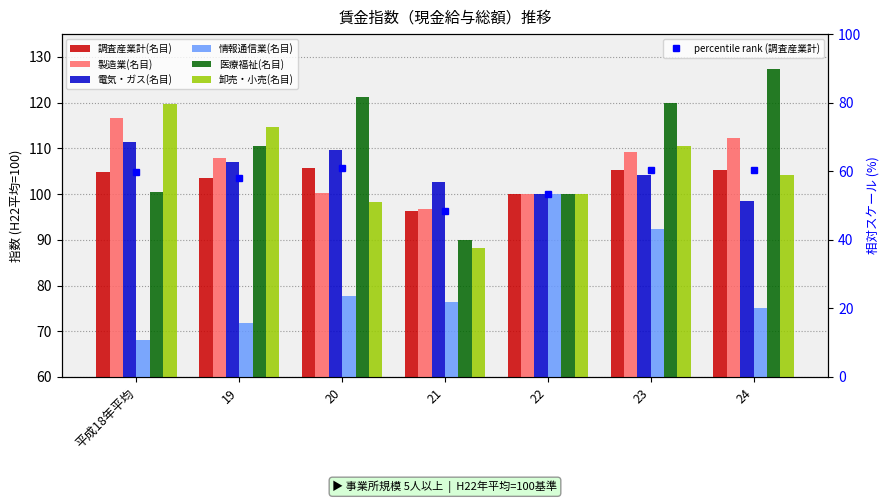

The 医療福祉(名目) series shows 62.8 at 20. True or false?

False